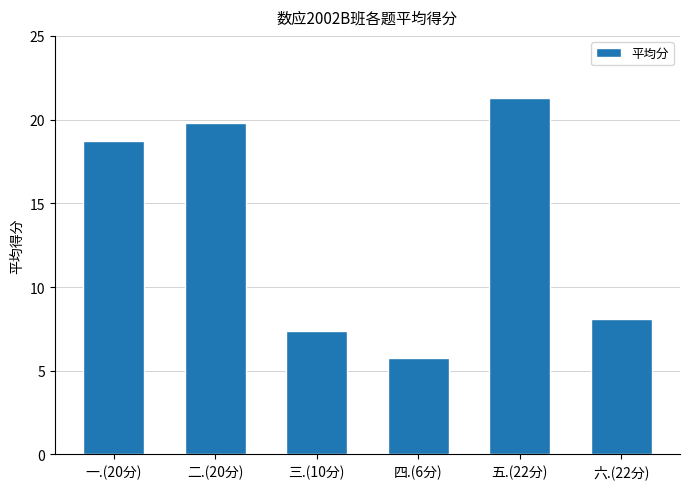

Is it true that the value at 五.(22分) is 14.0?

False